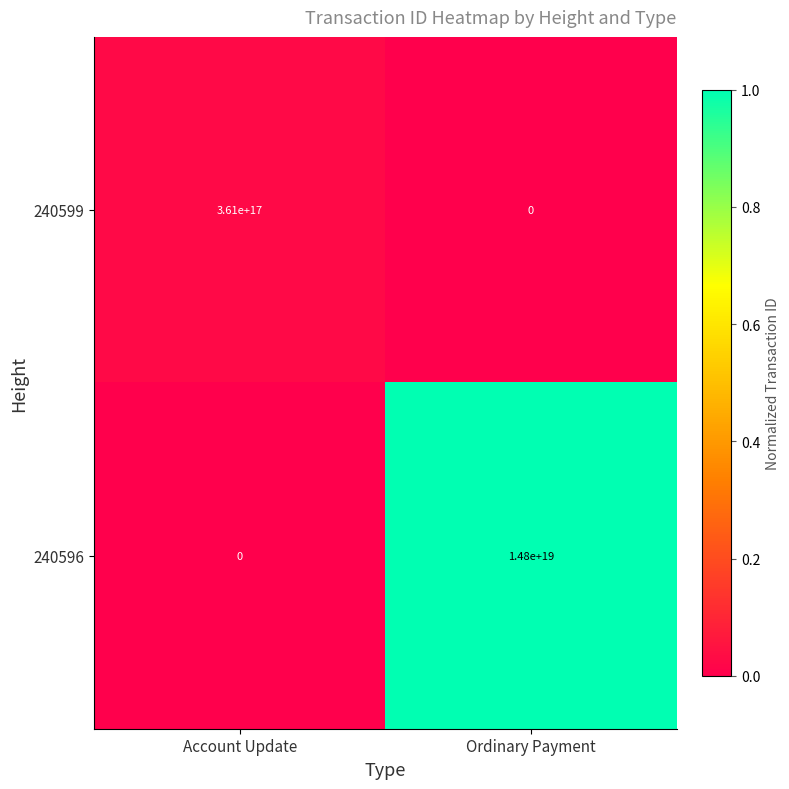

Which series has the largest total across all categories?

240596